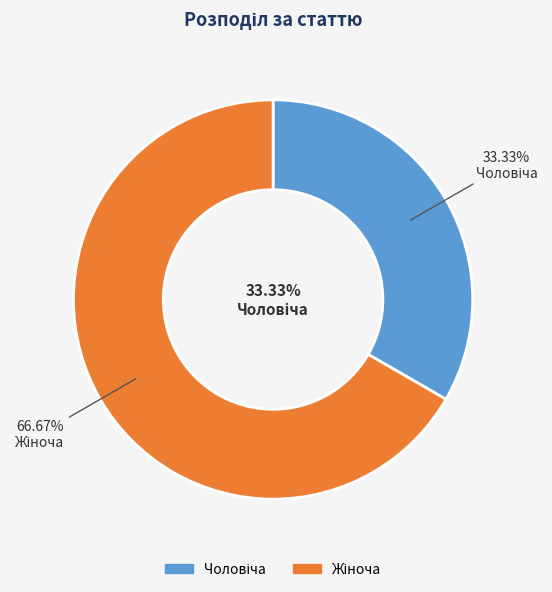

To the nearest percent, what percentage of the pie is Чоловіча?

33%